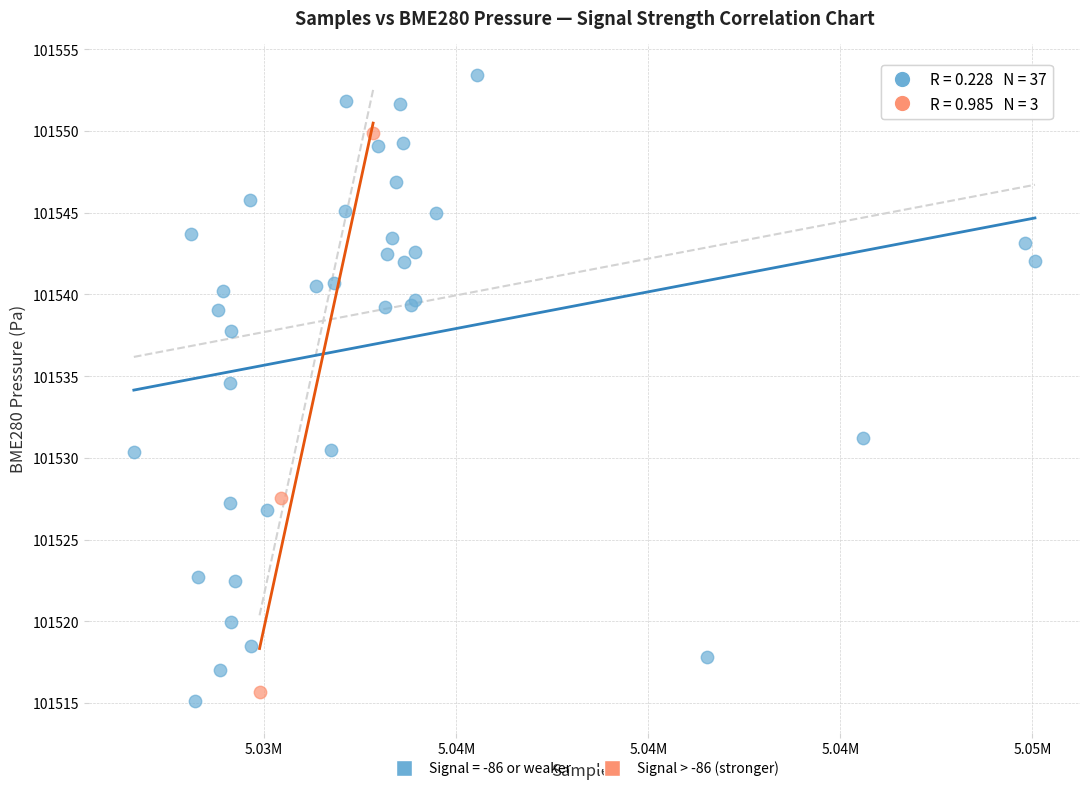

Which series has the largest Y range (max minus min)?

Signal = -86 or weaker